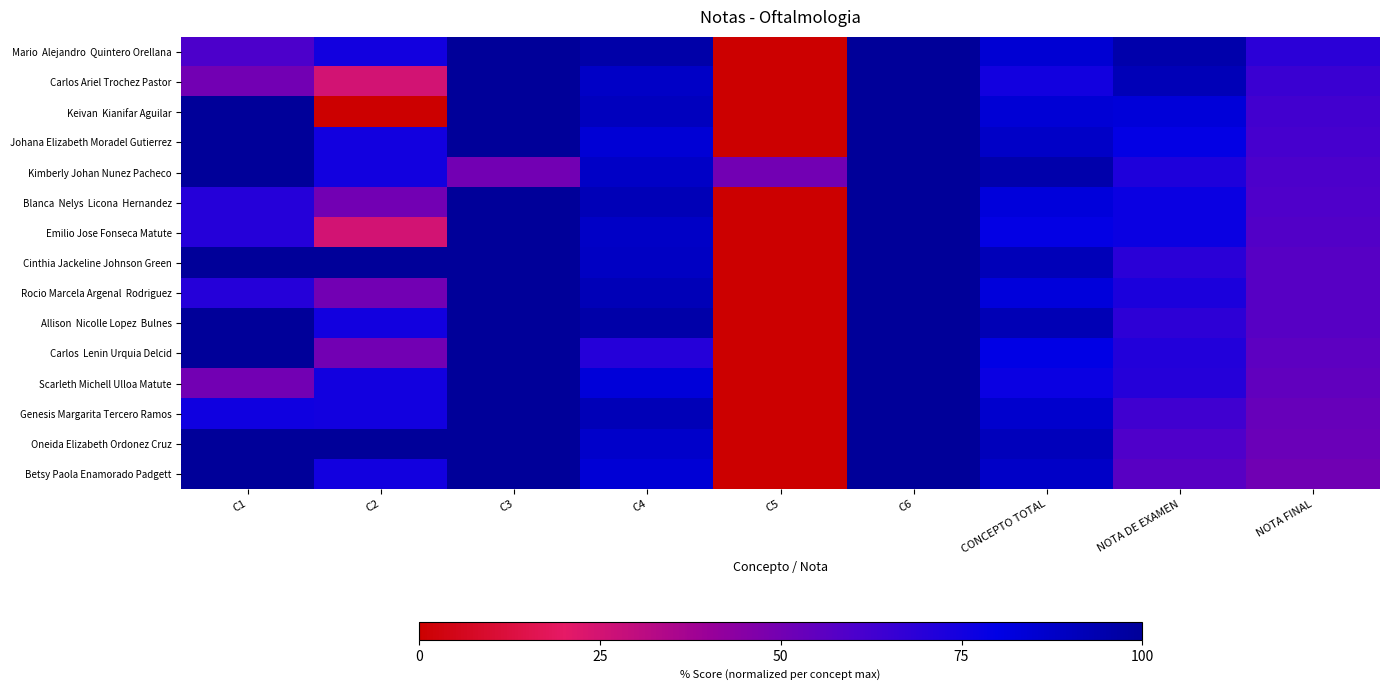

Between NOTA FINAL and C5, which is larger?

NOTA FINAL